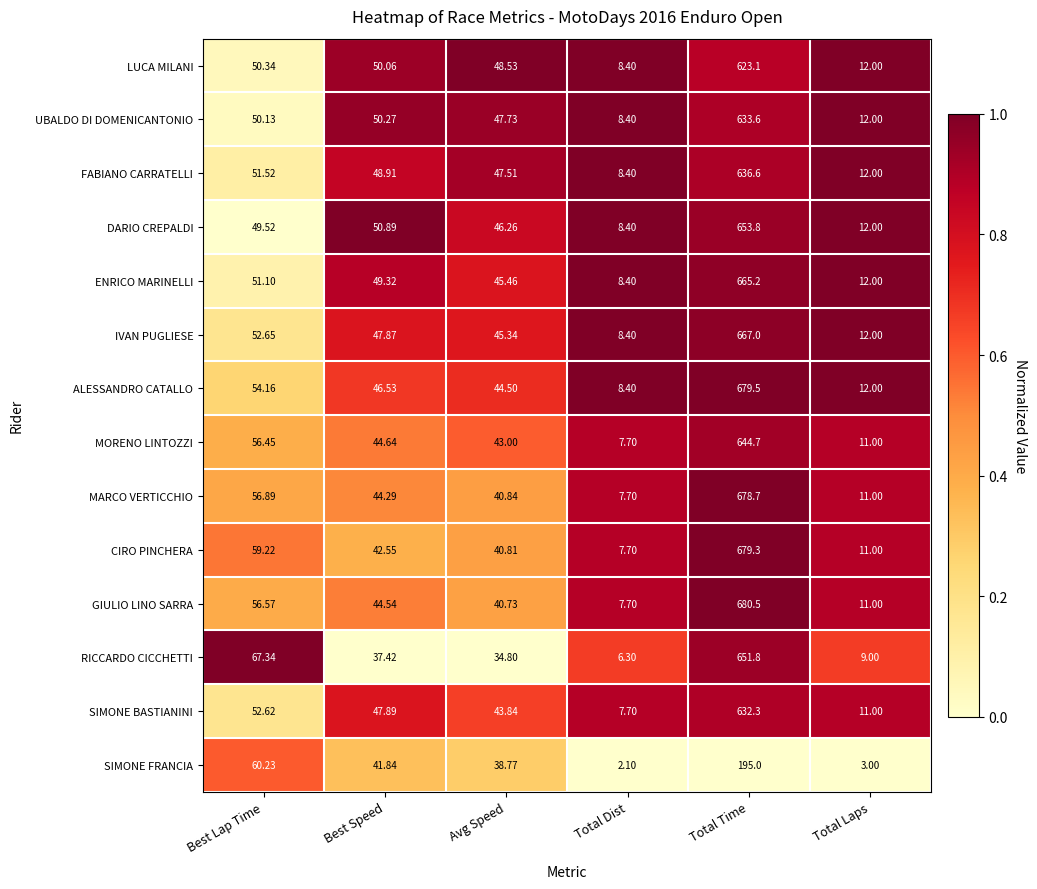

How many data points does each series have?

6